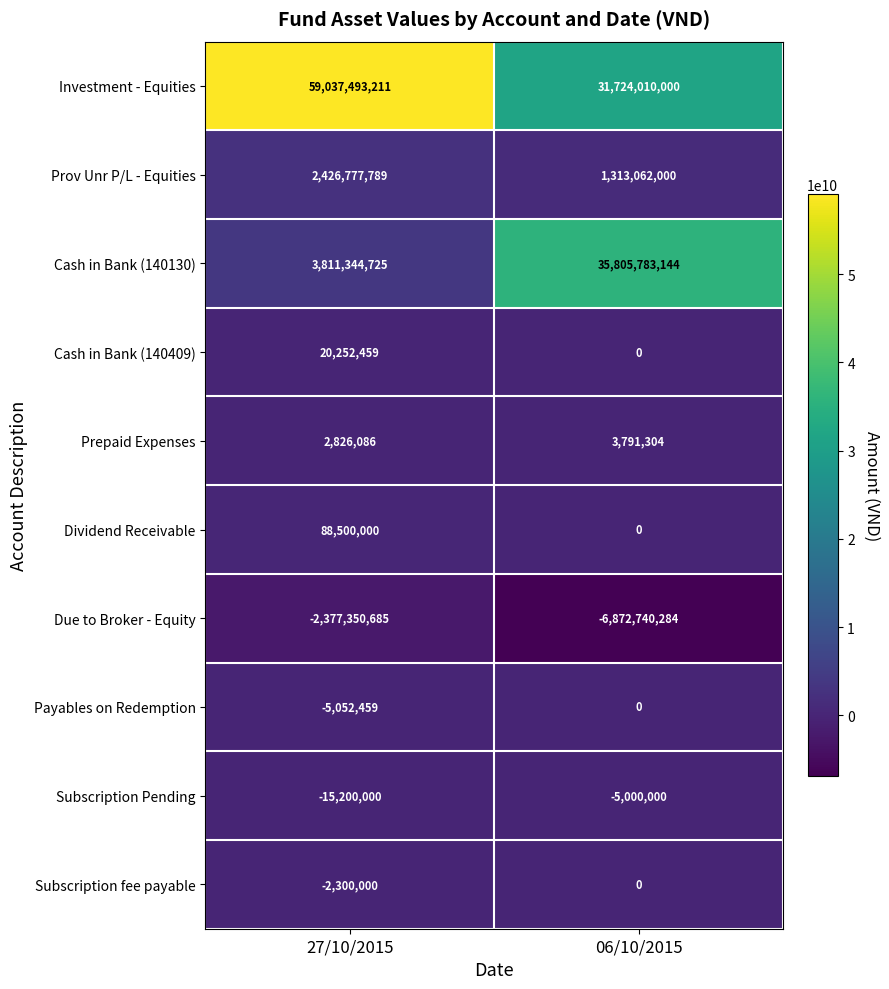

The value of Subscription Pending at 06/10/2015 is -7947968. True or false?

False